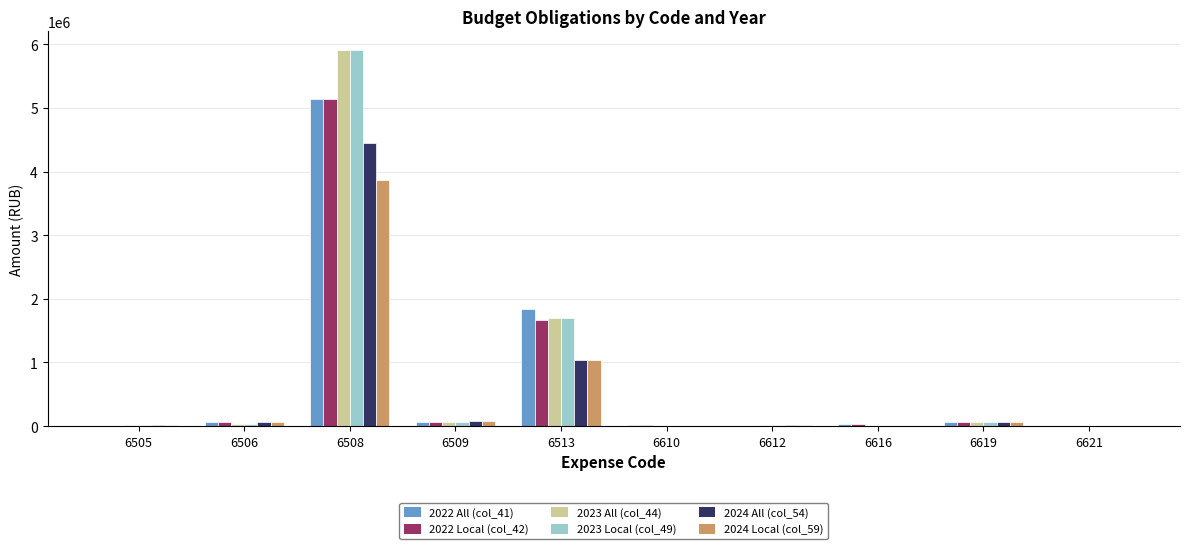

The value of 2022 Local (col_42) at 6506 is 71100. True or false?

True